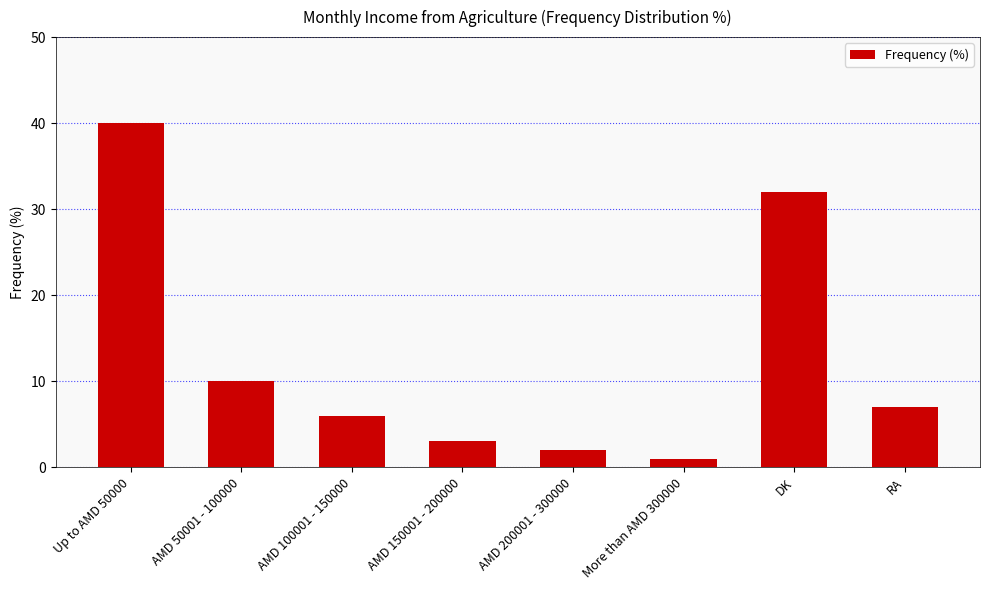

Reading left to right, extract all data points from this chart.

Up to AMD 50000=40	AMD 50001 - 100000=10	AMD 100001 - 150000=6	AMD 150001 - 200000=3	AMD 200001 - 300000=2	More than AMD 300000=1	DK=32	RA=7